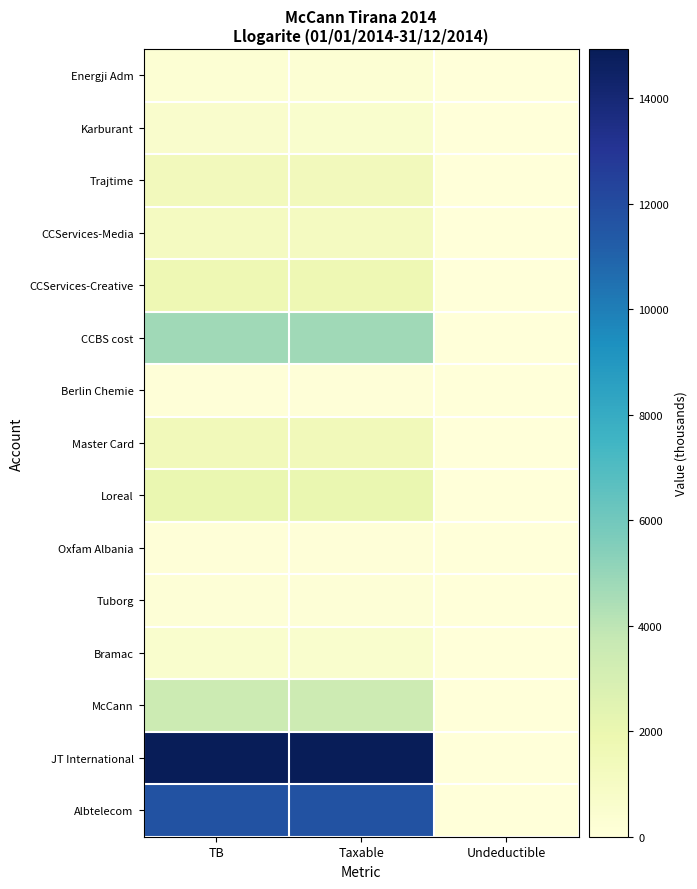

Count the number of categories in the chart.

3